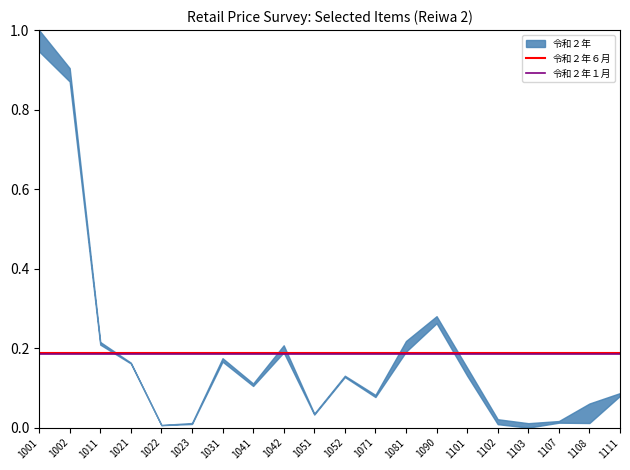

What is the maximum value for 令和２年６月?

0.2